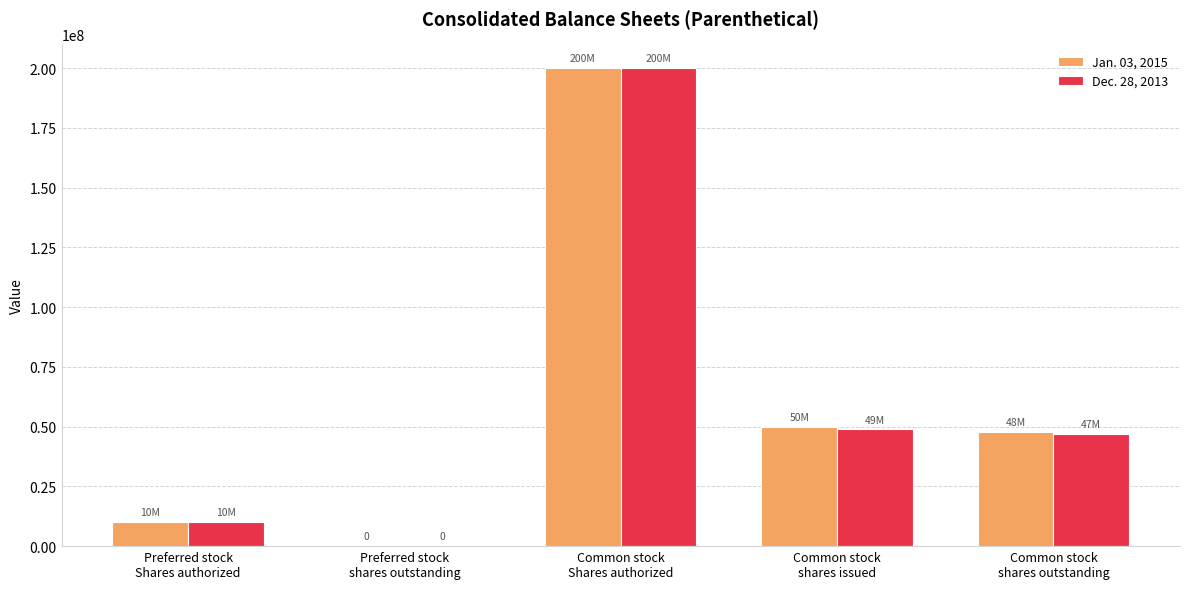

How many groups of bars are there?

5